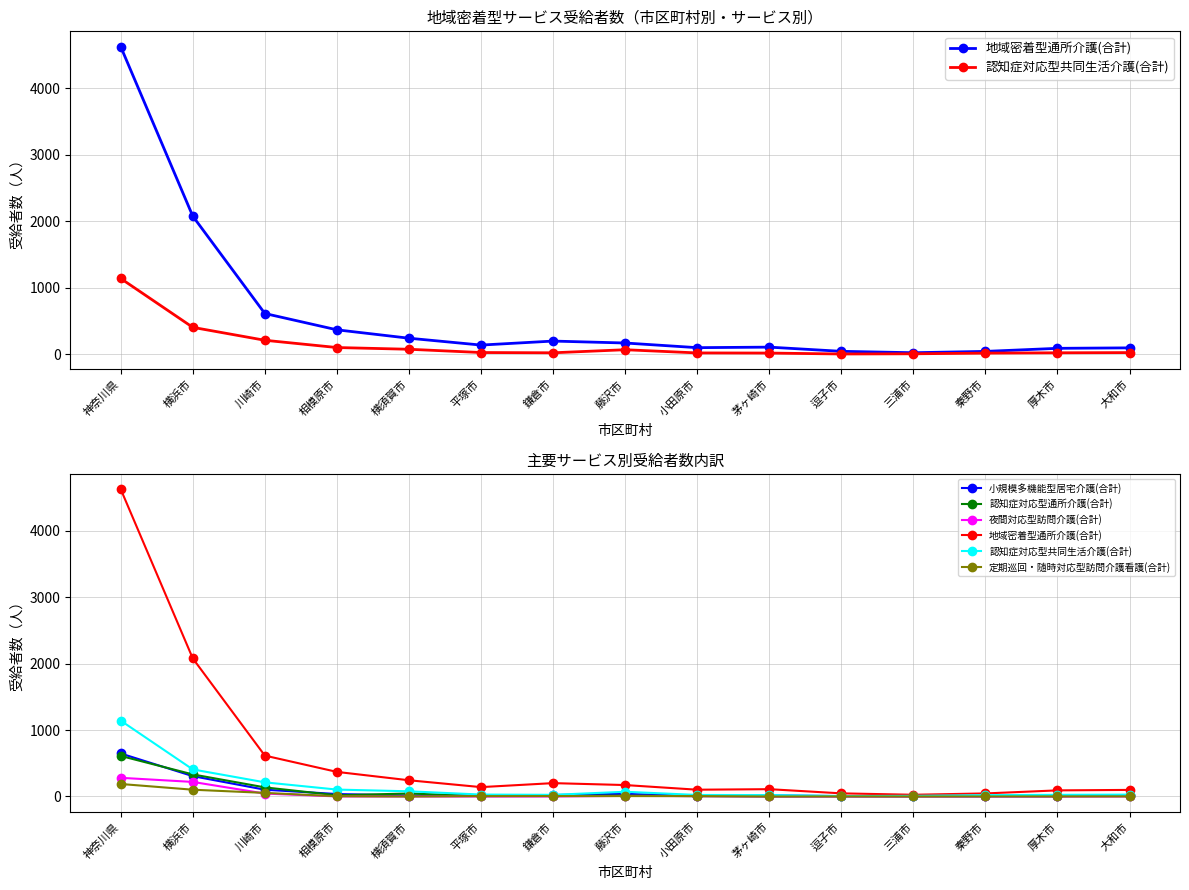

What is the total value across all series at 平塚市?

197